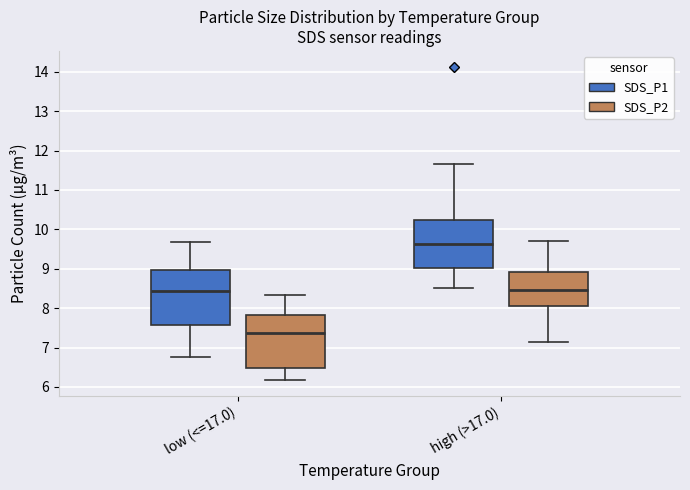

Reading left to right, transcribe this box plot: for each box, give where its median line is, the range the box spans, and where its two whiskers end, as read against the y-axis. The values are not printed on the chart, so give them approximately, as read against the axis.

low (<=17.0) (SDS_P1): median 8.4, box 7.6 to 9.0, whiskers 6.8 to 9.7
low (<=17.0) (SDS_P2): median 7.4, box 6.5 to 7.8, whiskers 6.2 to 8.3
high (>17.0) (SDS_P1): median 9.6, box 9.0 to 10.2, whiskers 8.5 to 11.7
high (>17.0) (SDS_P2): median 8.5, box 8.1 to 8.9, whiskers 7.1 to 9.7